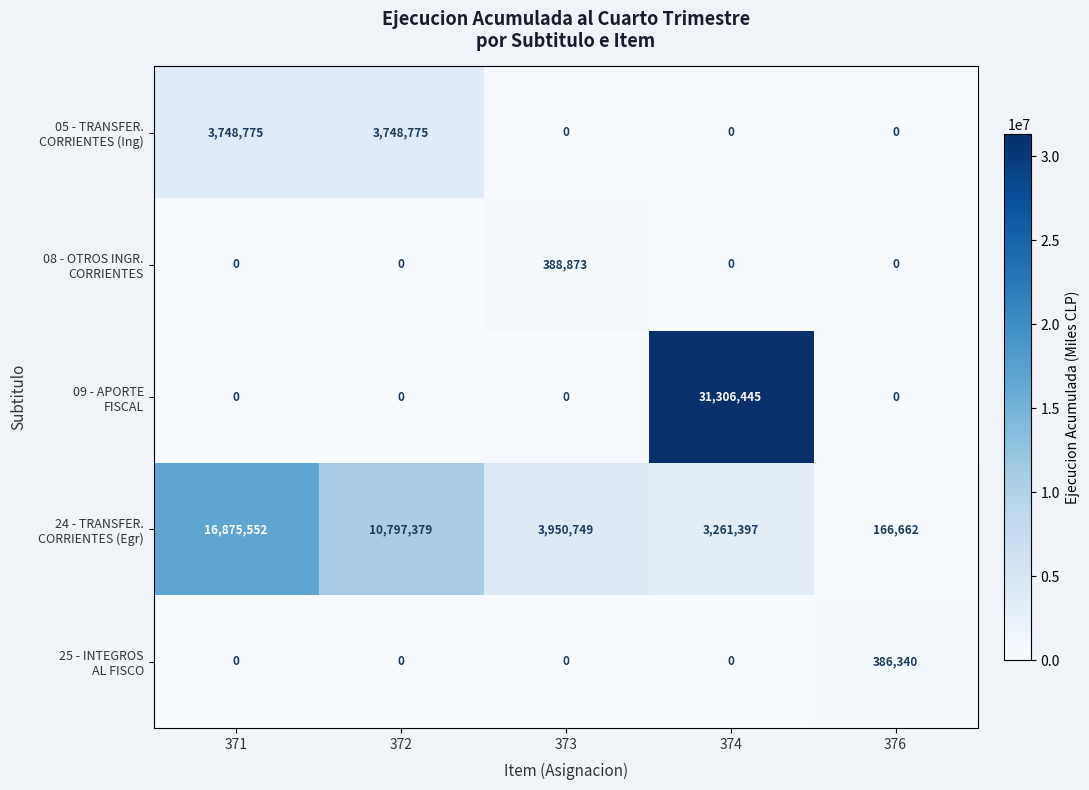

What is the difference between the highest and lowest values at 376?

386340